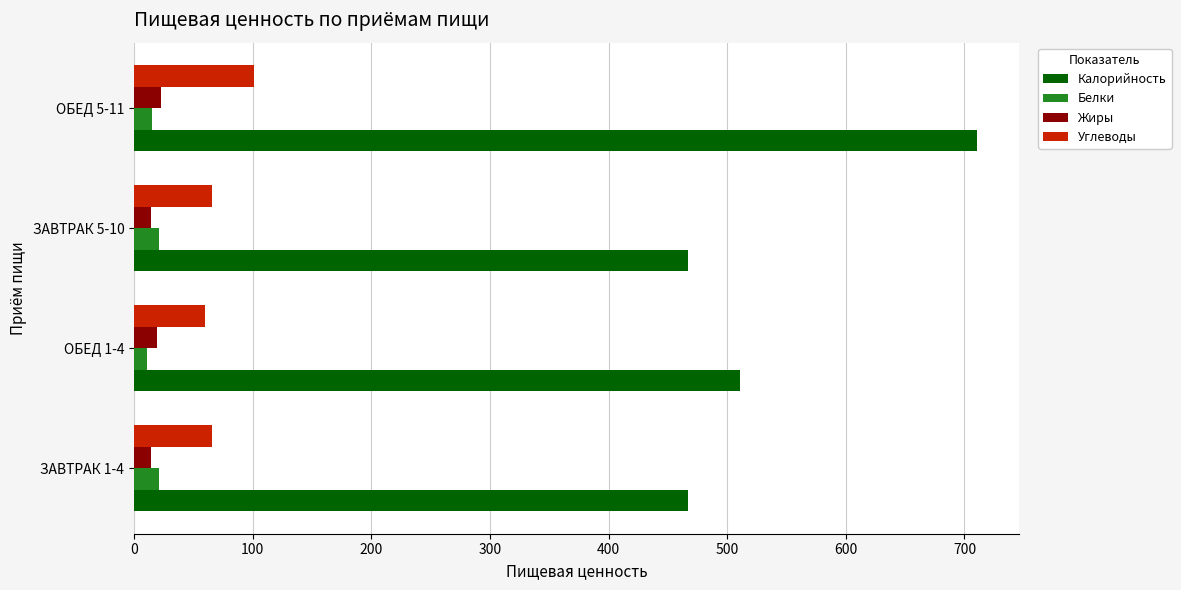

The value of Калорийность at ЗАВТРАК 5-10 is 467.0. True or false?

True